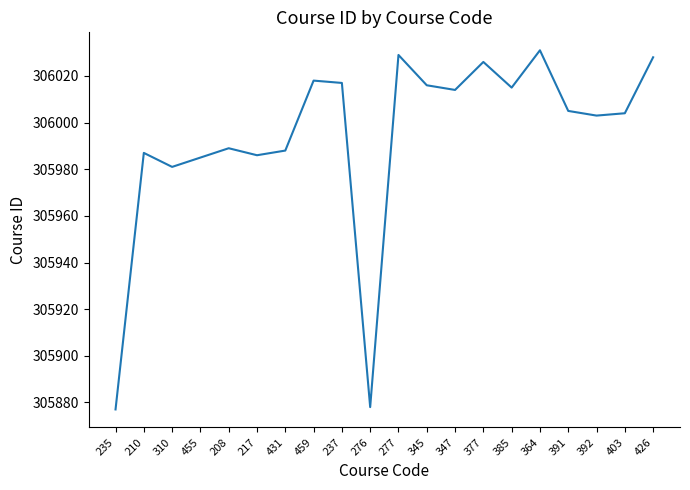

What is the ratio of the value at 345 to the value at 210?

1.0